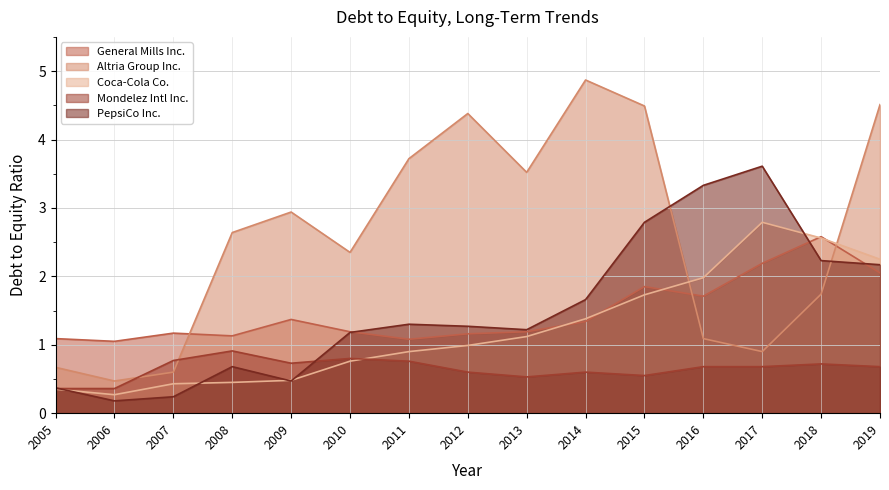

What is the value of the PepsiCo Inc. point at the 3rd from the left?

0.2